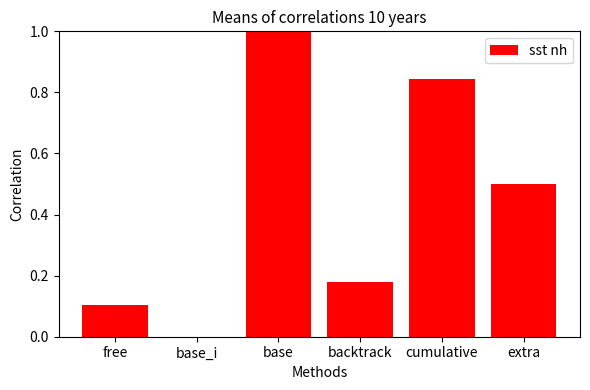

True or false: the data shows 0.0 at base_i.

True